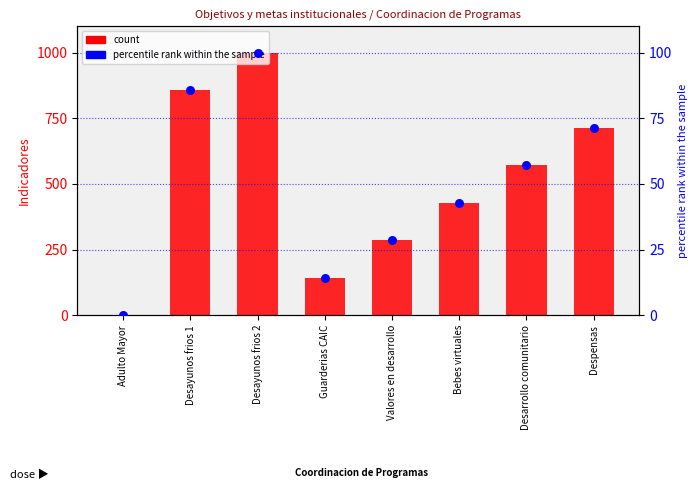

At which category is the sum across all series the highest?

Desayunos frios 2